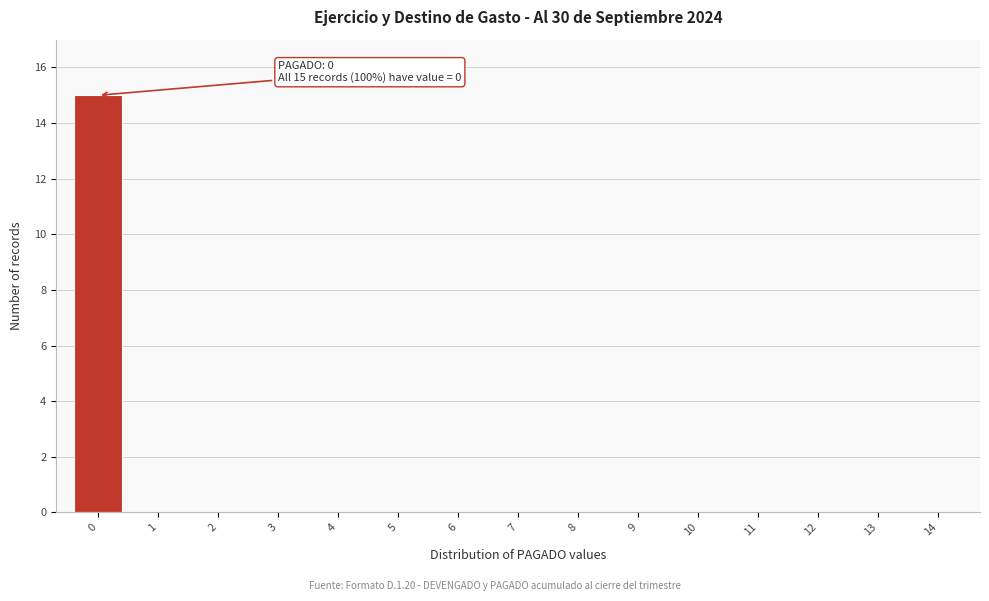

Reading left to right, what are all the values shown in this chart?

0=15	1=0	2=0	3=0	4=0	5=0	6=0	7=0	8=0	9=0	10=0	11=0	12=0	13=0	14=0